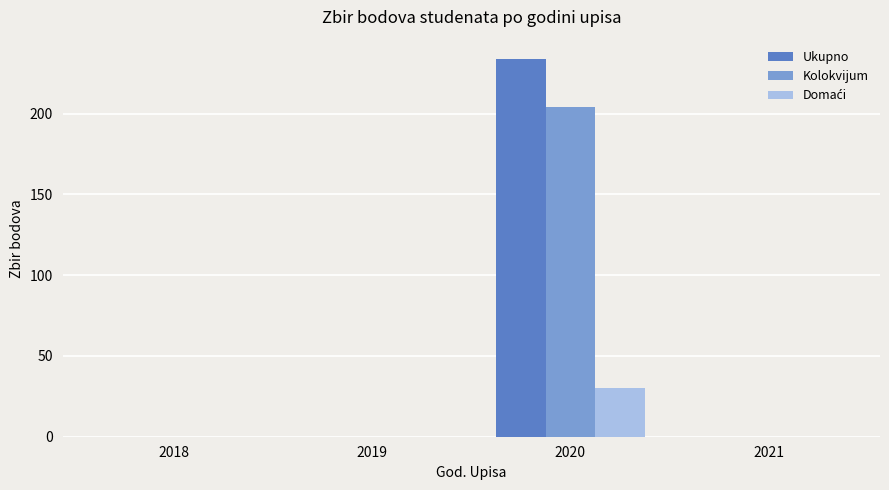

What is the greatest value displayed?

234